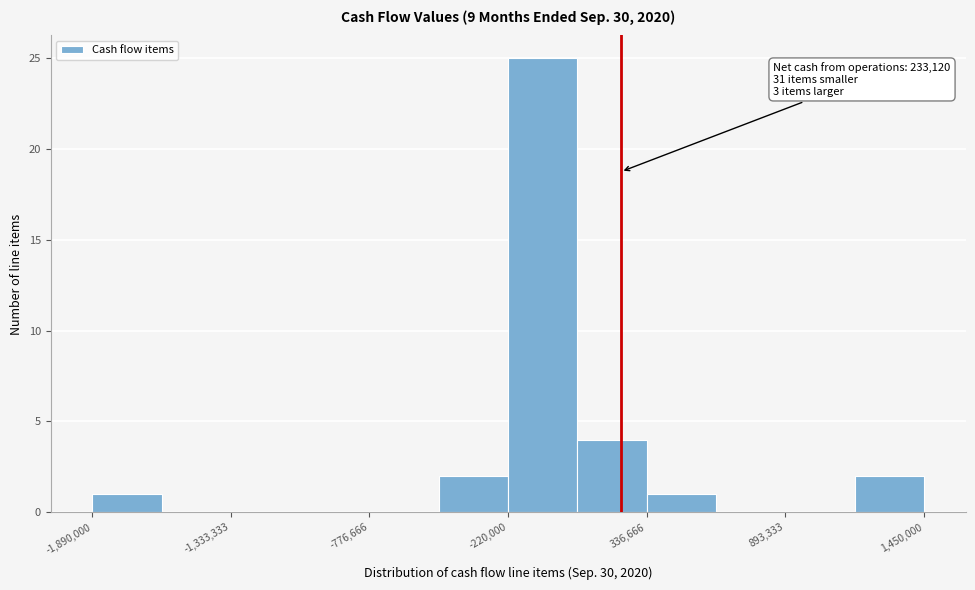

Around what value on the x-axis is the tallest bar? Give the approximate position of its centre, as read against the axis.

-100000